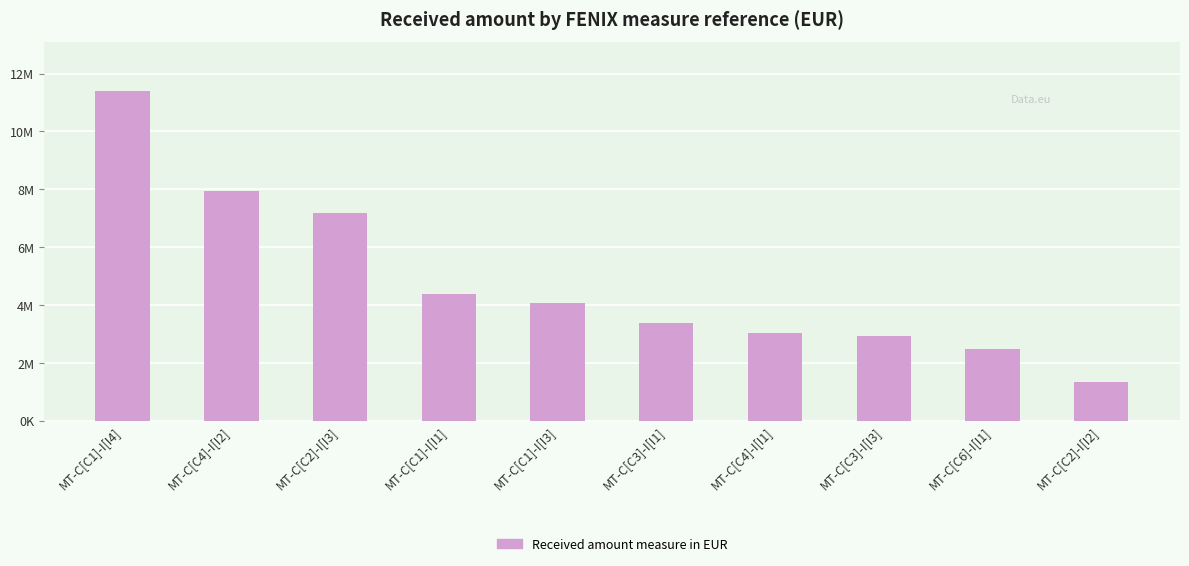

Does the chart contain stacked bars?

No